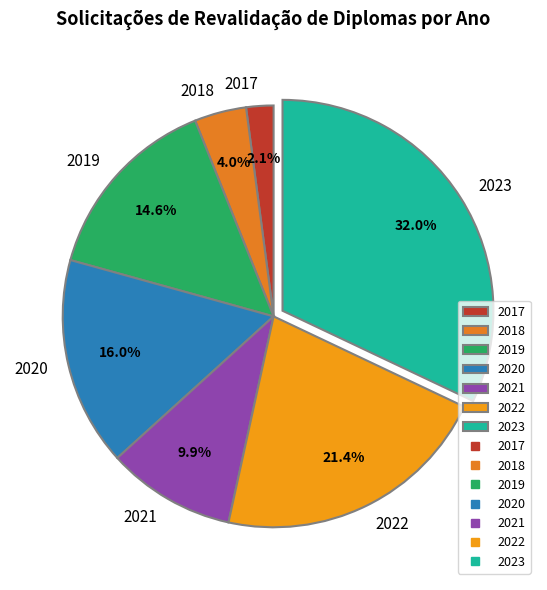

To the nearest percent, what percentage of the pie is 2017?

2%